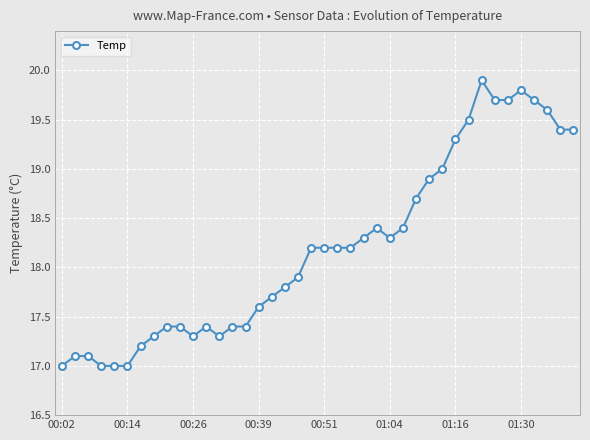

What is the maximum value shown in the chart?

19.9